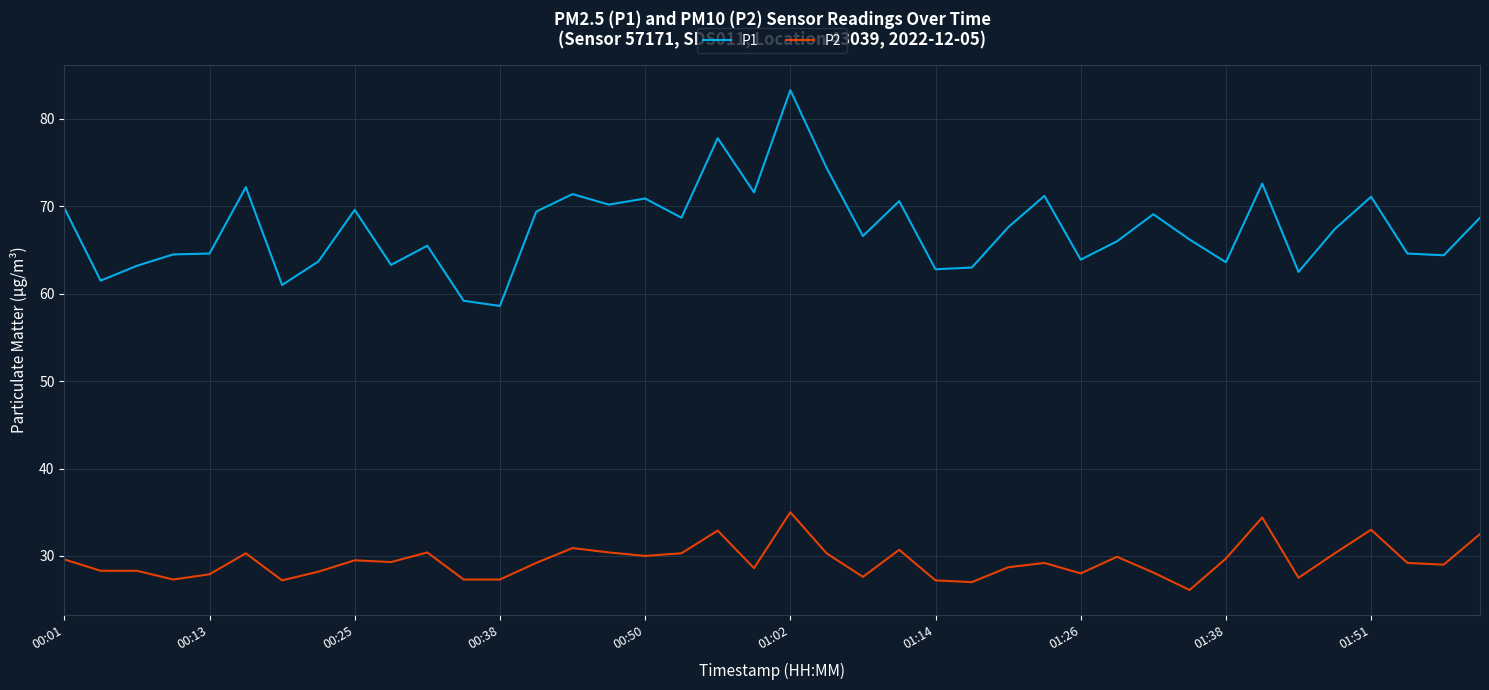

Rank the series by their average value, from highest to lowest.

P1, P2